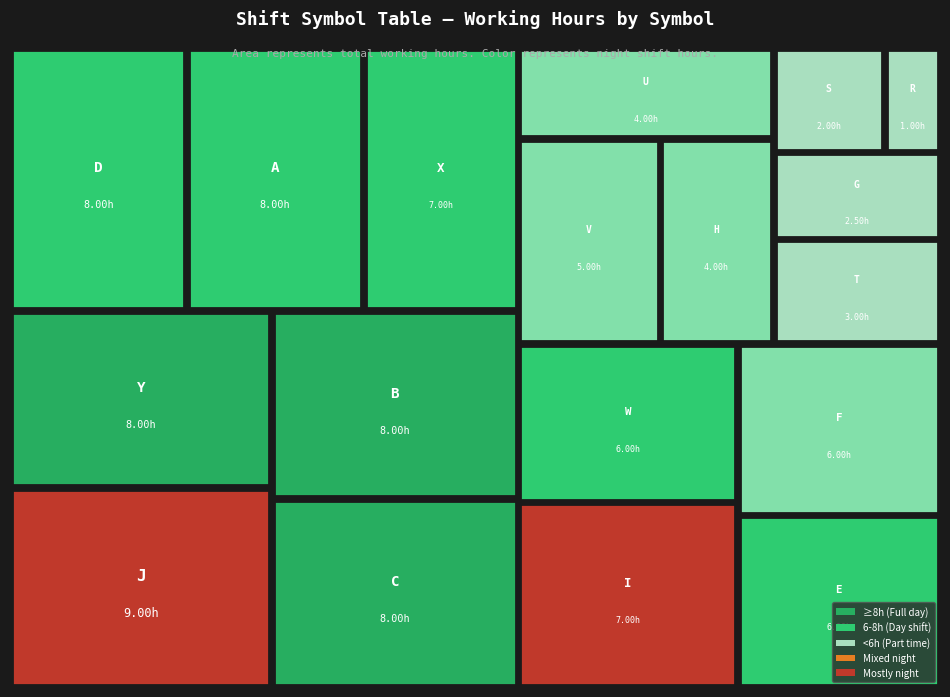

Between f and c, which is larger?

c